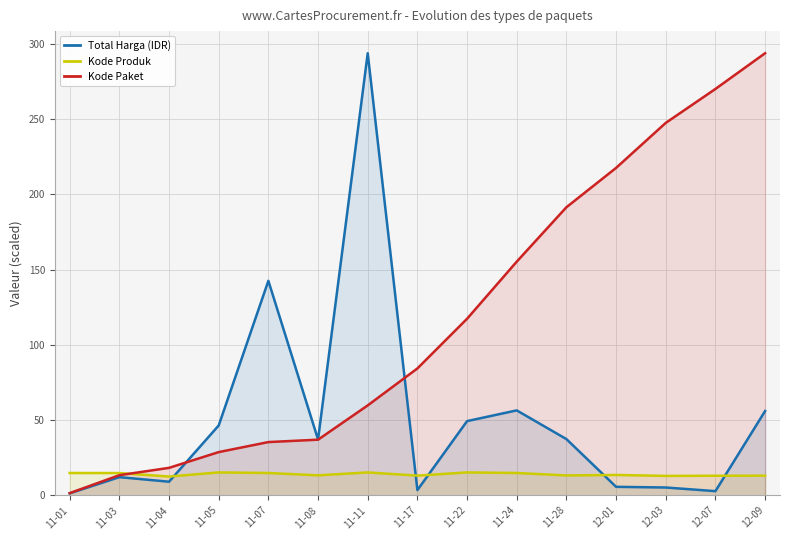

Which series has the largest range (max minus min)?

Total Harga (IDR)